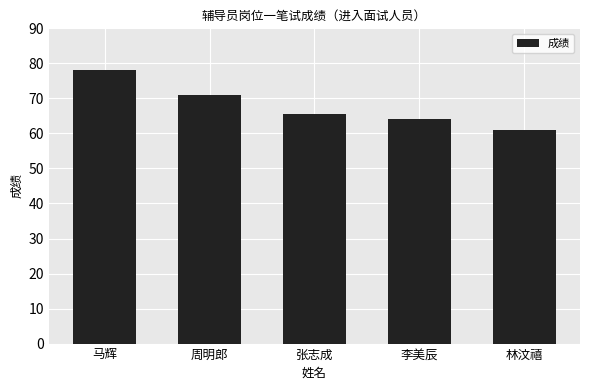

Approximately how many times larger is the value at 李美辰 compared to 林汶禧?

1.0